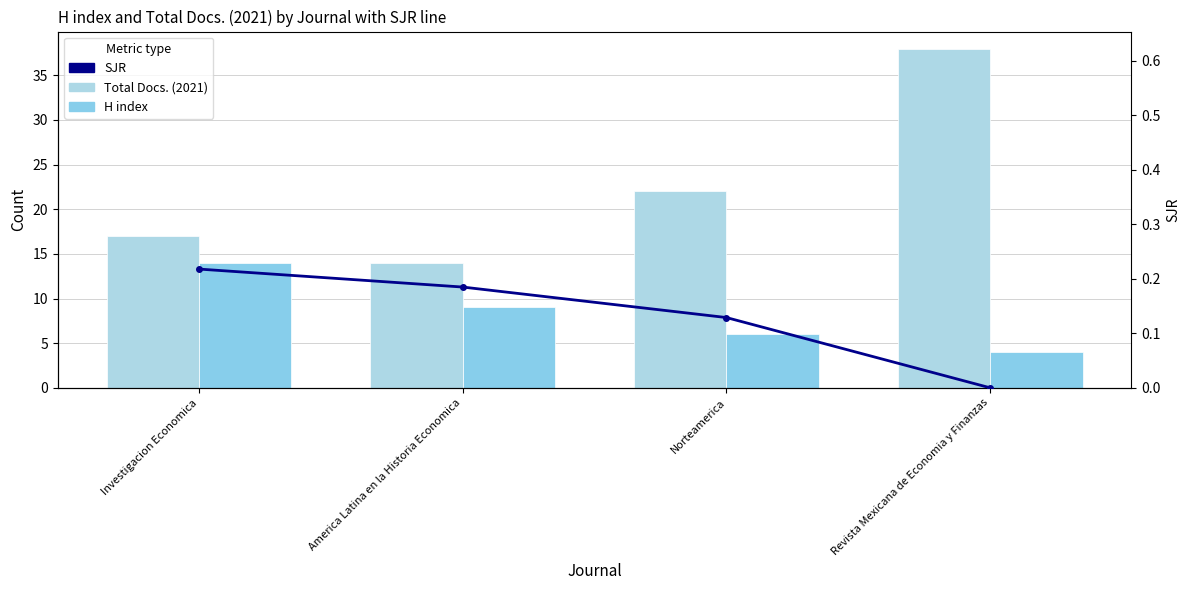

Reading left to right, extract all data points from this chart.

Total Docs. (2021): 17.0	14.0	22.0	38.0
H index: 14.0	9.0	6.0	4.0
SJR: 0.2	0.2	0.1	0.0